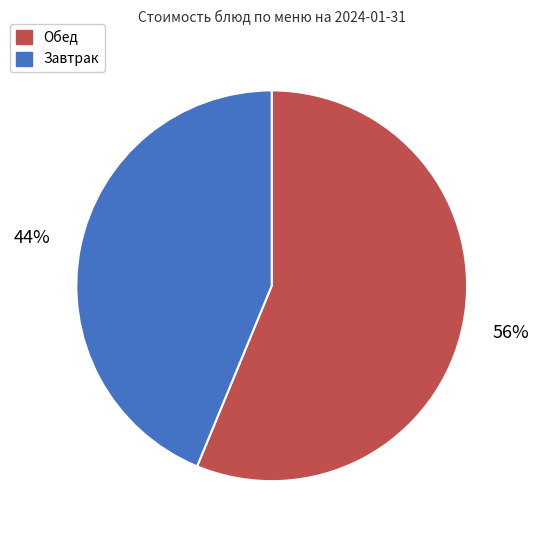

Which category has the smallest portion of the pie?

Завтрак